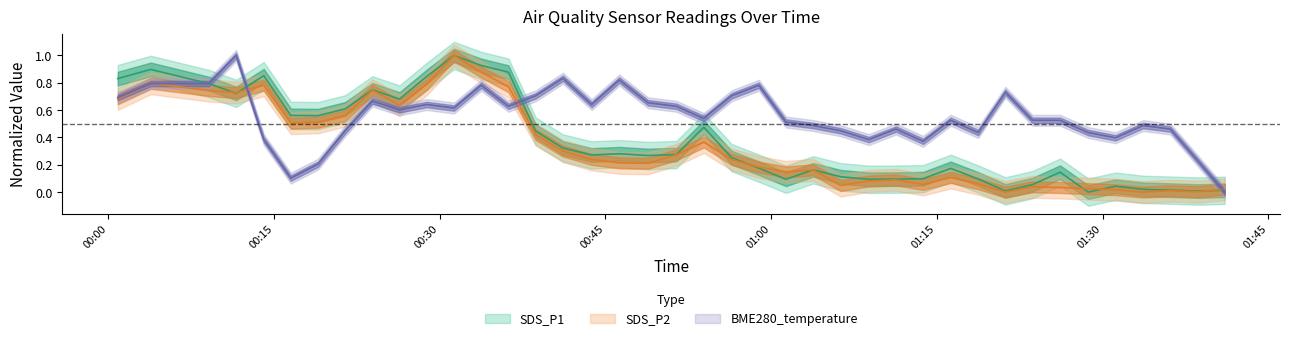

Which series changed the most between 2021/12/19 00:00:51 and 2021/12/19 00:31:17?

SDS_P2